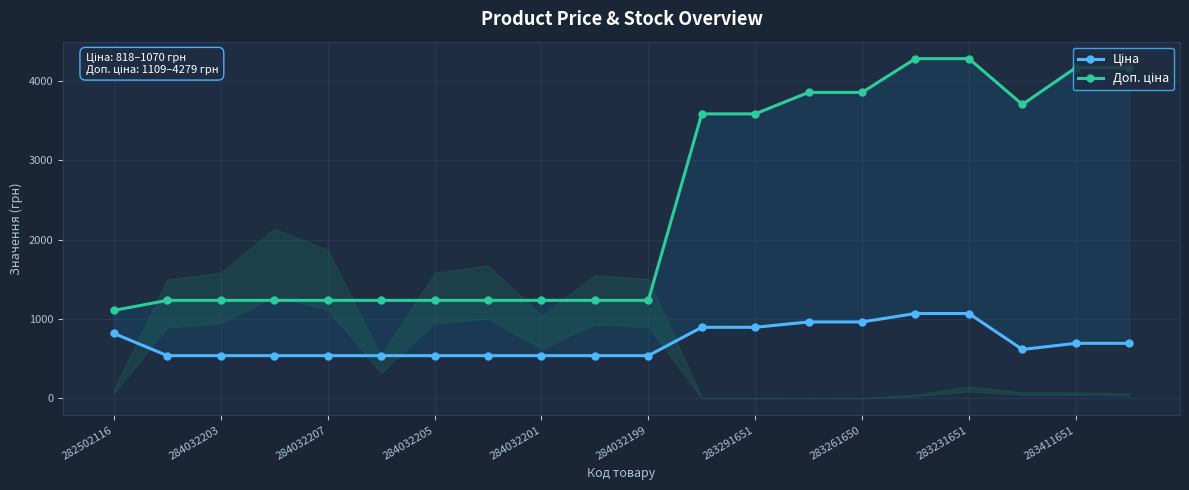

Reading left to right, what are all the values shown in this chart?

Ціна: 818.5	539.0	539.0	539.0	539.0	539.0	539.0	539.0	539.0	539.0	539.0	895.9	895.9	963.5	963.5	1069.8	1069.8	617.0	694.3	694.3
Доп. ціна: 1109.2	1235.4	1235.4	1235.4	1235.4	1235.4	1235.4	1235.4	1235.4	1235.4	1235.4	3583.6	3583.6	3854.0	3854.0	4279.1	4279.1	3701.9	4165.6	4165.6